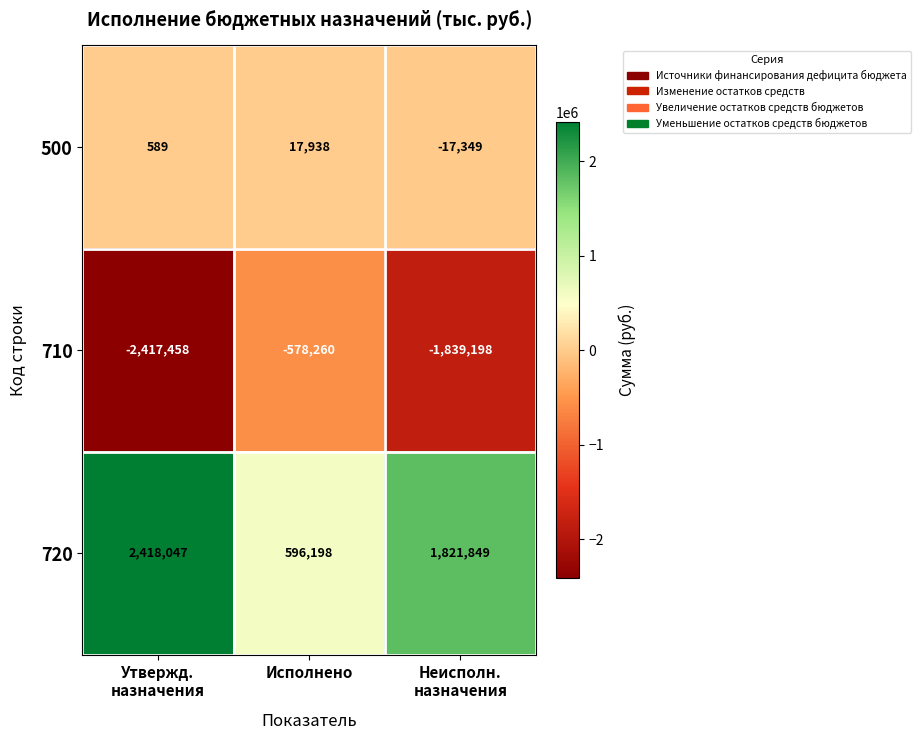

Between Утвержд.
назначения and Исполнено, which series saw the biggest shift?

710